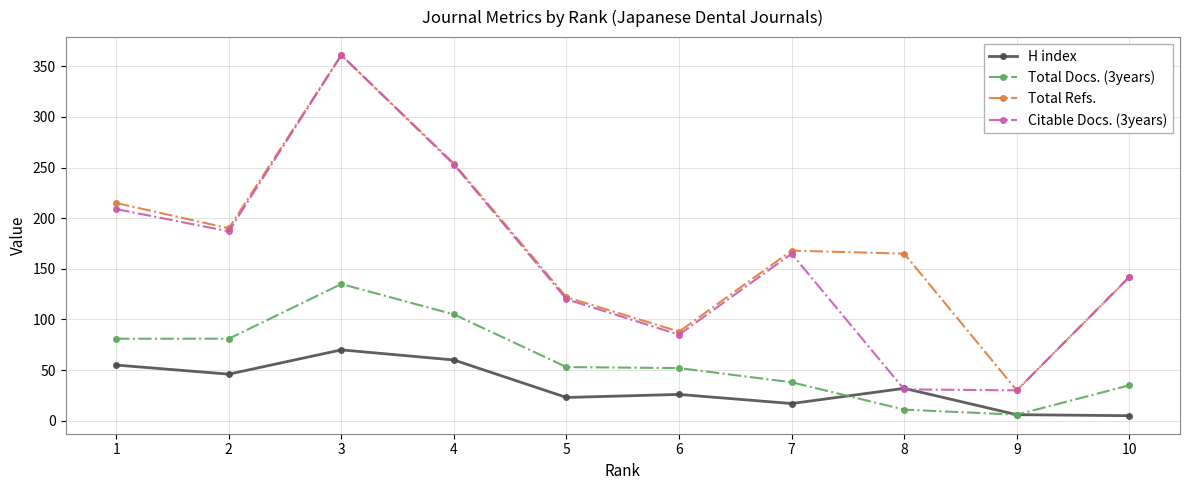

The value of Citable Docs. (3years) at 9 is 30. True or false?

True